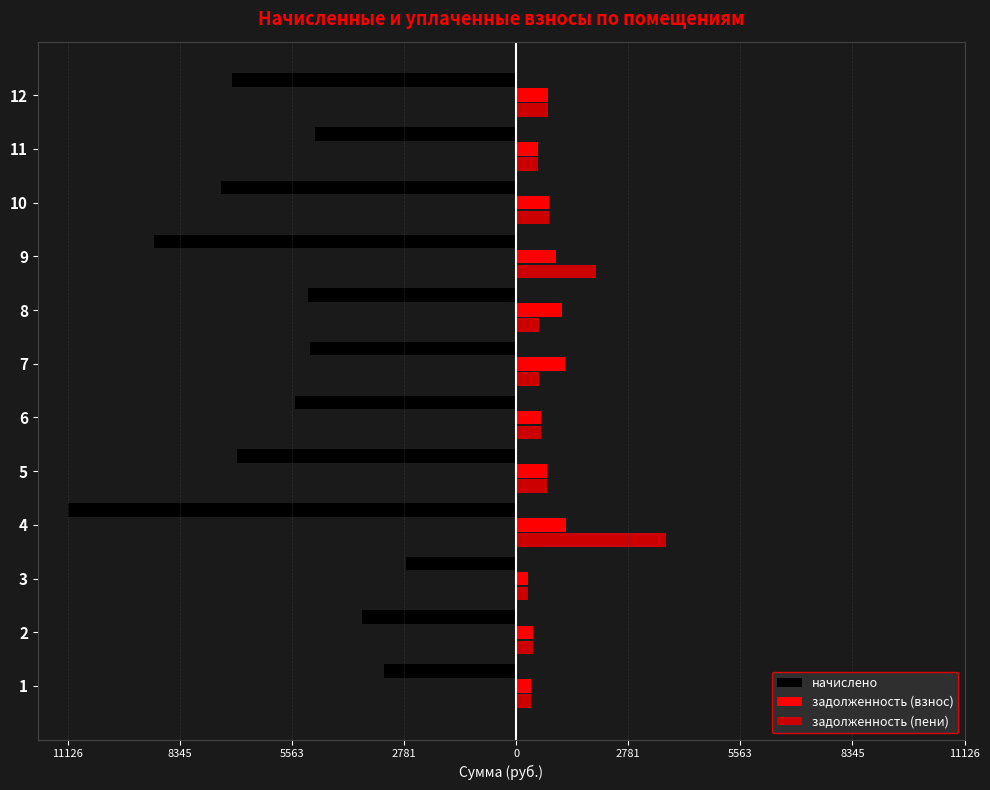

What are all the series names shown in the legend?

начислено, задолженность (взнос), задолженность (пени)